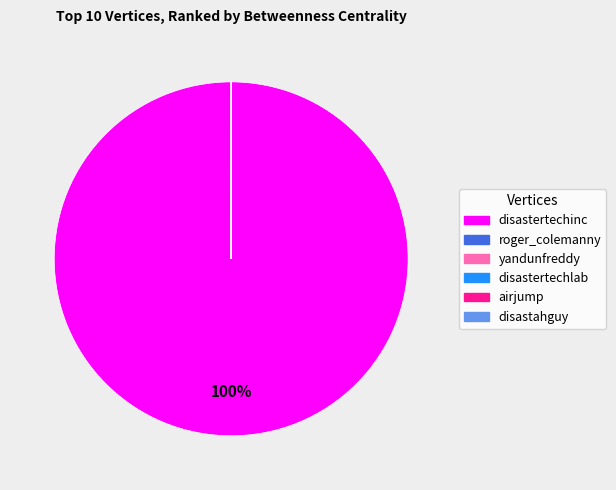

Which category has the biggest portion of the pie?

disastertechinc